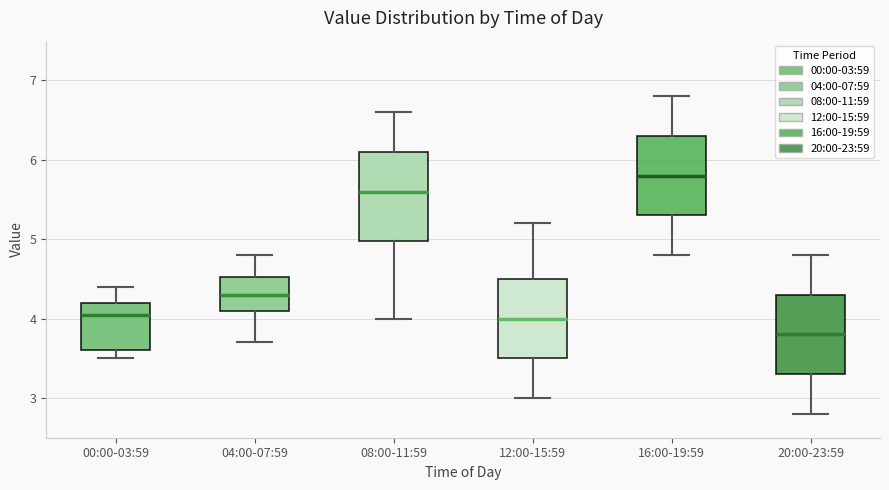

Reading left to right, transcribe this box plot: for each box, give where its median line is, the range the box spans, and where its two whiskers end, as read against the y-axis. The values are not printed on the chart, so give them approximately, as read against the axis.

00:00-03:59: median 4.1, box 3.6 to 4.2, whiskers 3.5 to 4.4
04:00-07:59: median 4.3, box 4.1 to 4.5, whiskers 3.7 to 4.8
08:00-11:59: median 5.6, box 5.0 to 6.1, whiskers 4.0 to 6.6
12:00-15:59: median 4.0, box 3.5 to 4.5, whiskers 3.0 to 5.2
16:00-19:59: median 5.8, box 5.3 to 6.3, whiskers 4.8 to 6.8
20:00-23:59: median 3.8, box 3.3 to 4.3, whiskers 2.8 to 4.8